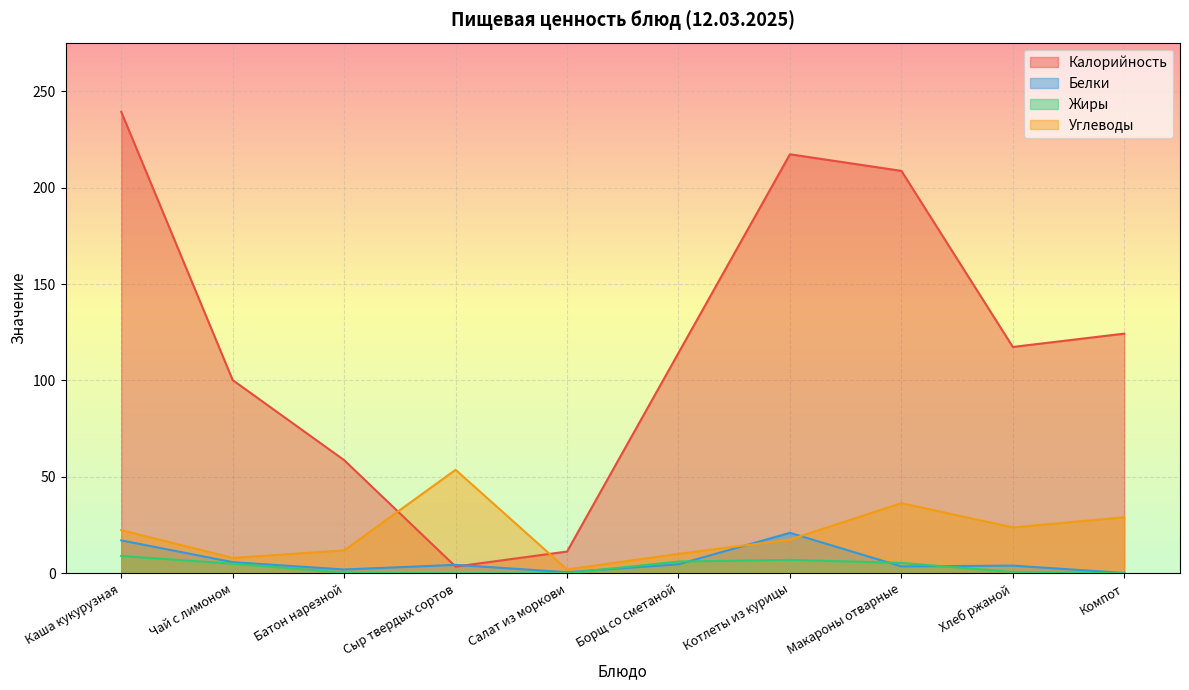

What position from the right is Котлеты из курицы?

4